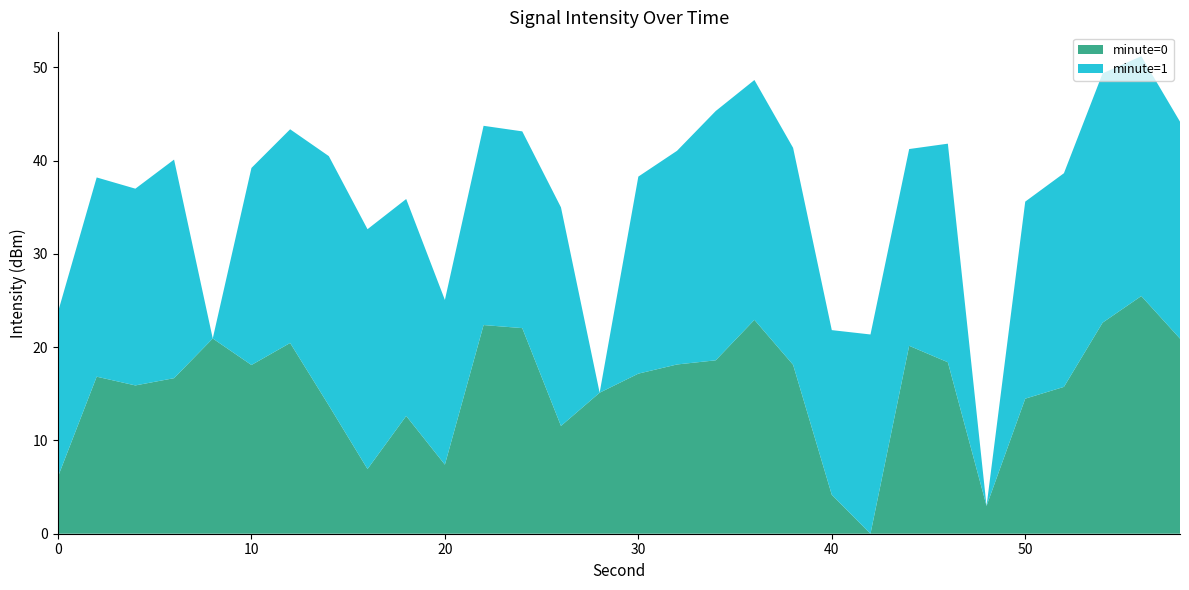

Is it true that minute=0 equals 17.2 at 30?

True